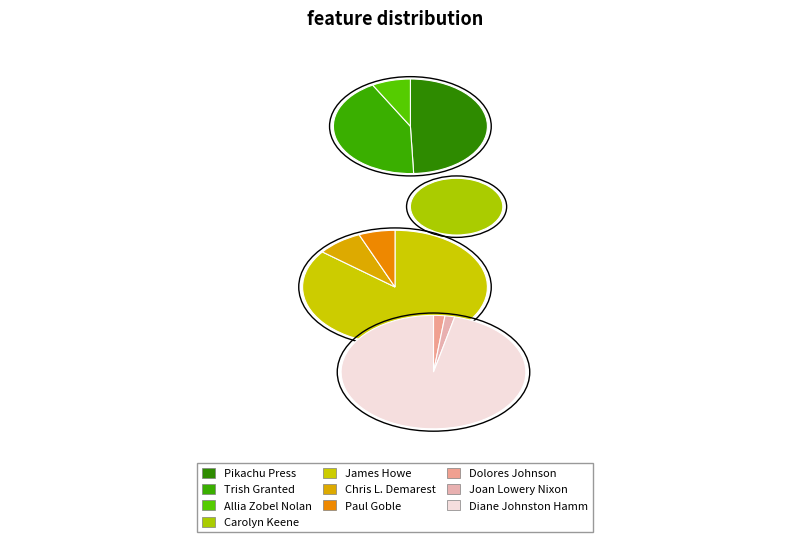

Is Pikachu Press the majority of the pie?

No